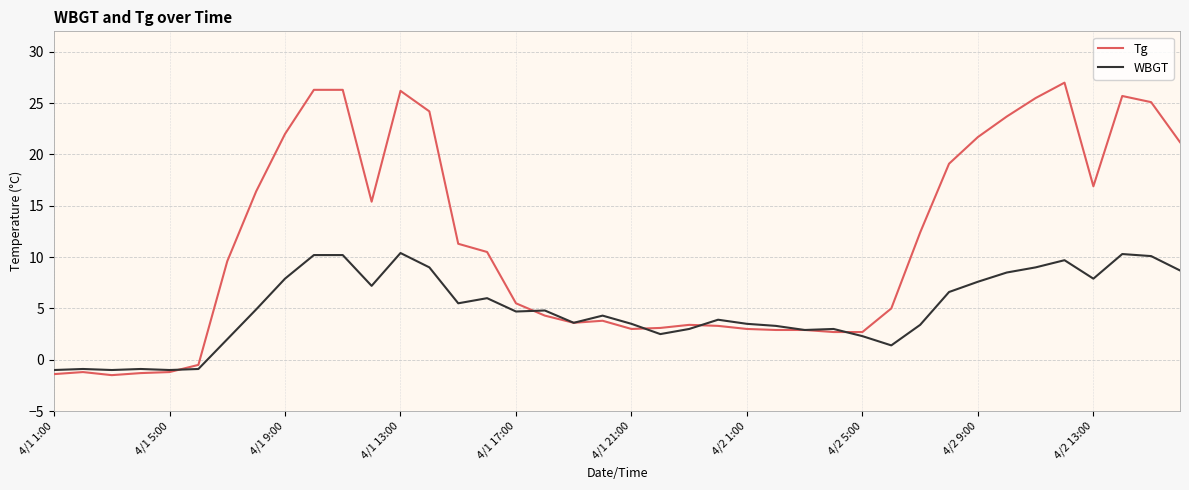

Which series has the largest total across all categories?

Tg